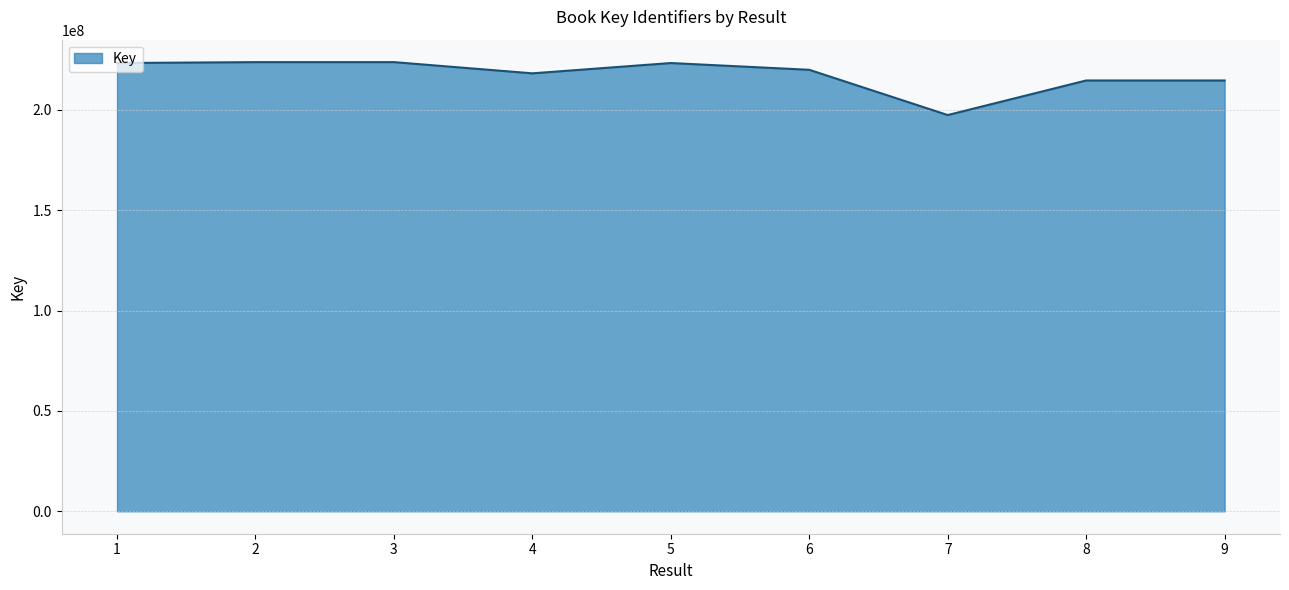

Which label corresponds to the smallest value in the chart?

7